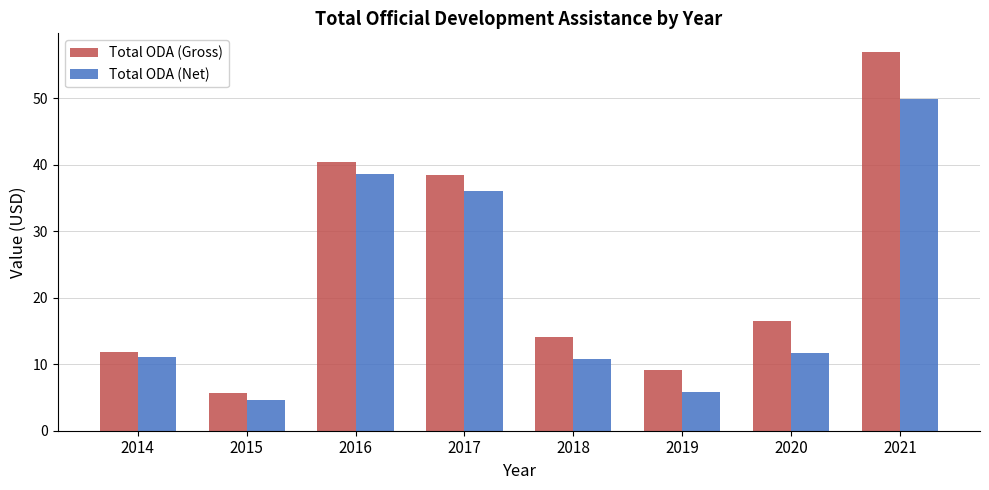

The value of Total ODA (Net) at 2015 is 4.6. True or false?

True